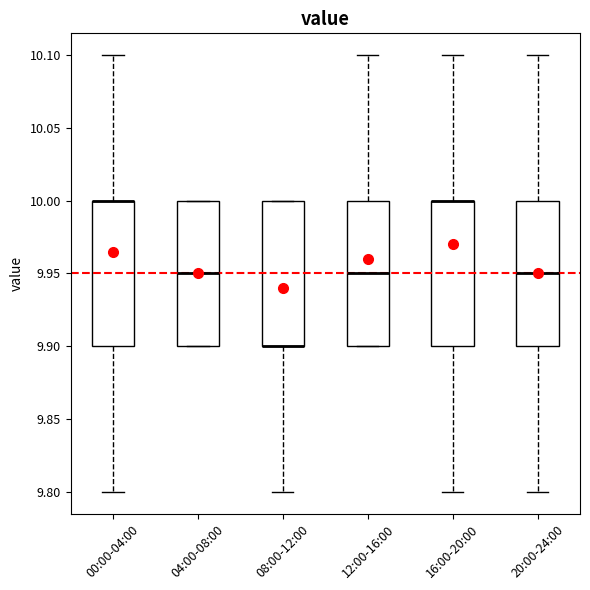

Reading left to right, transcribe this box plot: for each box, give where its median line is, the range the box spans, and where its two whiskers end, as read against the y-axis. The values are not printed on the chart, so give them approximately, as read against the axis.

00:00-04:00: median 10.00 (drawn on the box's upper edge), box 9.90 to 10.00, whiskers 9.80 to 10.10
04:00-08:00: median 9.95, box 9.90 to 10.00, whiskers 9.90 to 10.00
08:00-12:00: median 9.90 (drawn on the box's lower edge), box 9.90 to 10.00, whiskers 9.80 to 10.00
12:00-16:00: median 9.95, box 9.90 to 10.00, whiskers 9.90 to 10.10
16:00-20:00: median 10.00 (drawn on the box's upper edge), box 9.90 to 10.00, whiskers 9.80 to 10.10
20:00-24:00: median 9.95, box 9.90 to 10.00, whiskers 9.80 to 10.10